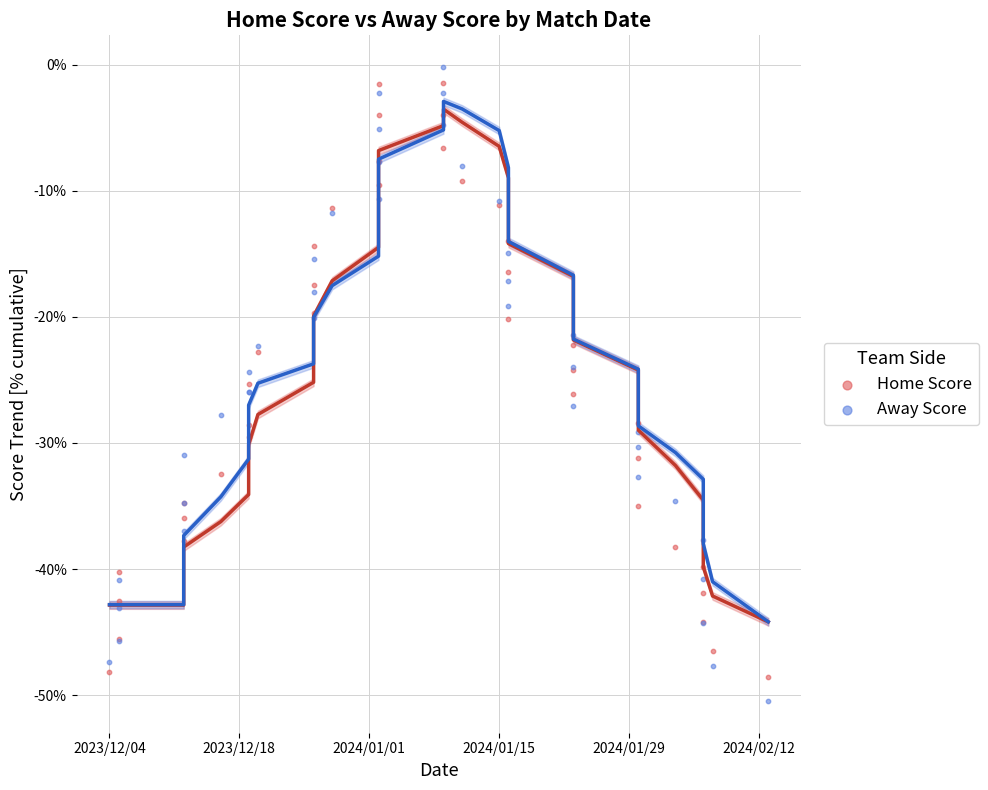

What is the X range (max minus min) for the scatter plot?

71.0